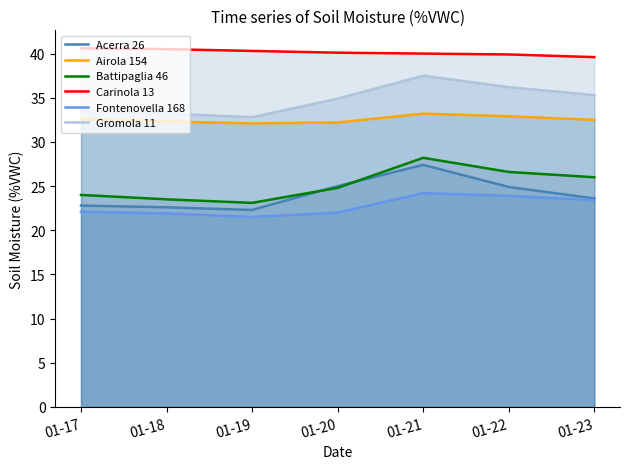

True or false: Battipaglia 46 and Fontenovella 168 intersect in this chart.

False